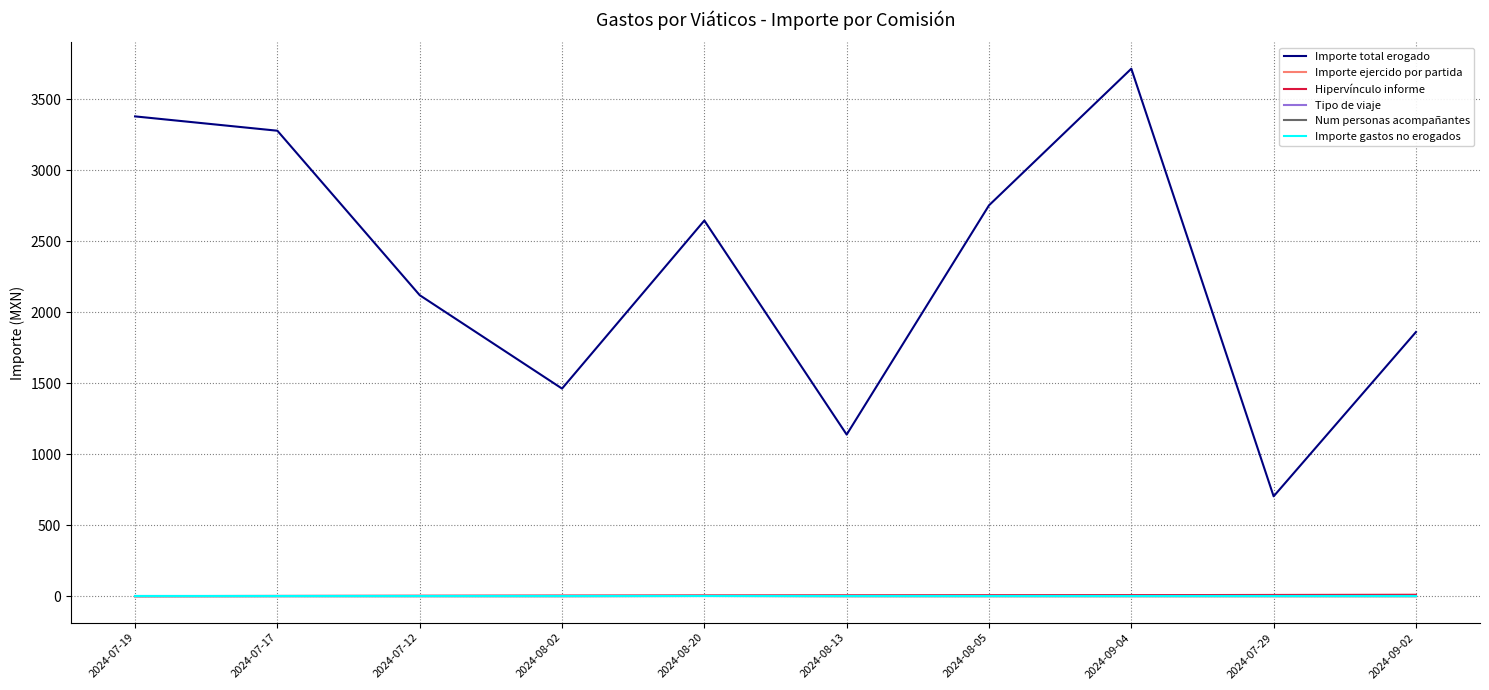

Is this an area chart (filled region under the line)?

No